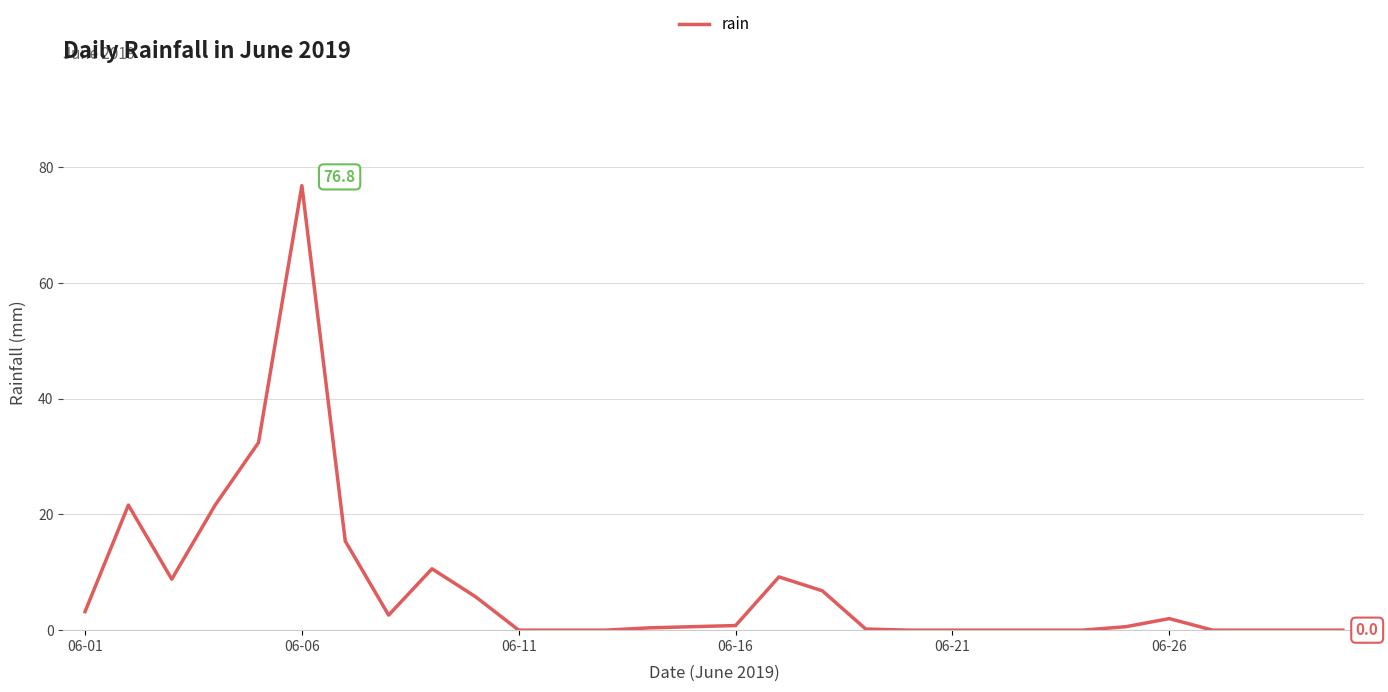

What is the maximum value shown in the chart?

76.8